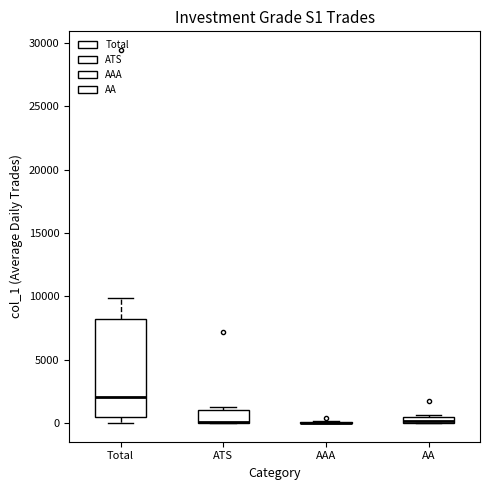

Where is the lower edge of the box for ATS on the y-axis? The values are not printed on the chart, so give them approximately, as read against the axis.

0